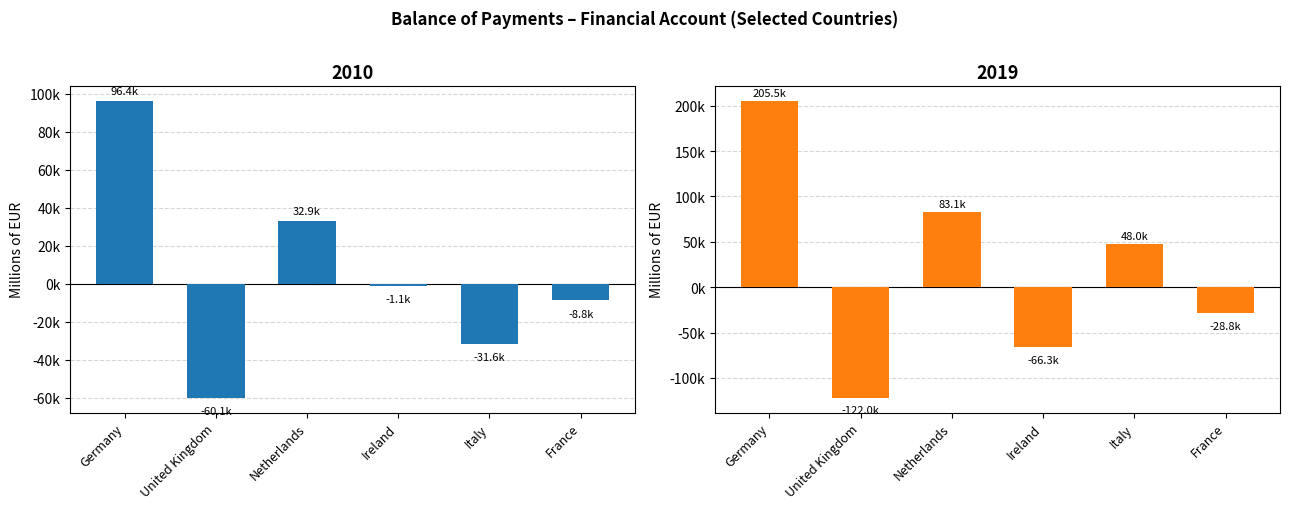

What is the greatest value displayed?

205542.0